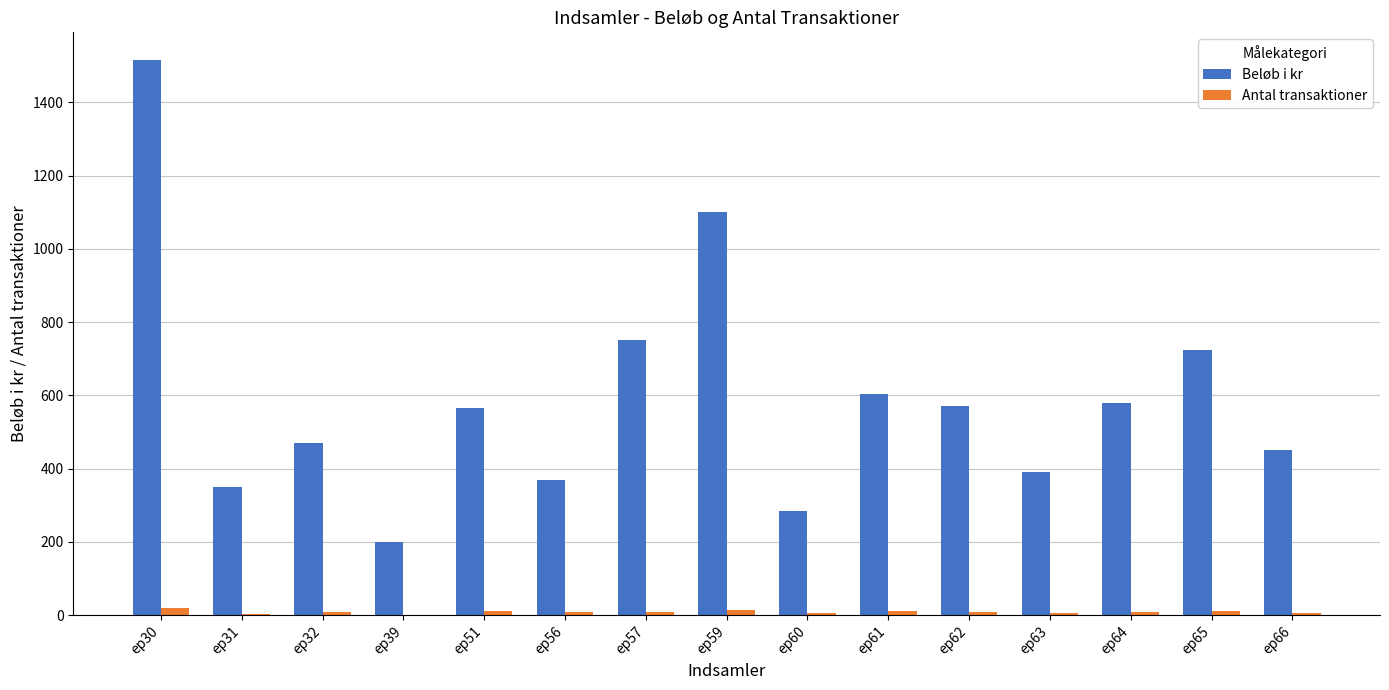

What is the difference between the Beløb i kr values at ep63 and ep65?

335